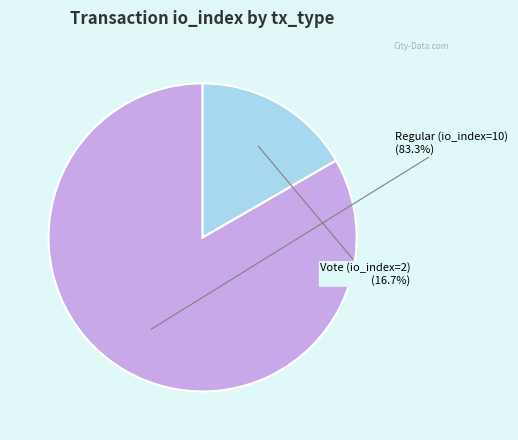

The Regular (io_index=10) slice represents 83% of the pie. True or false?

True